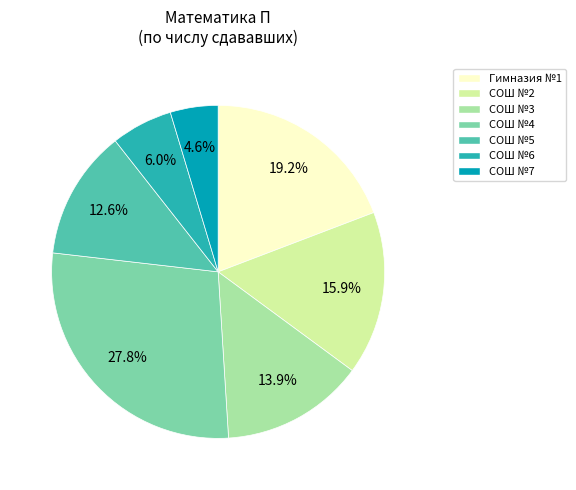

To the nearest percent, what portion does СОШ №3 represent?

14%